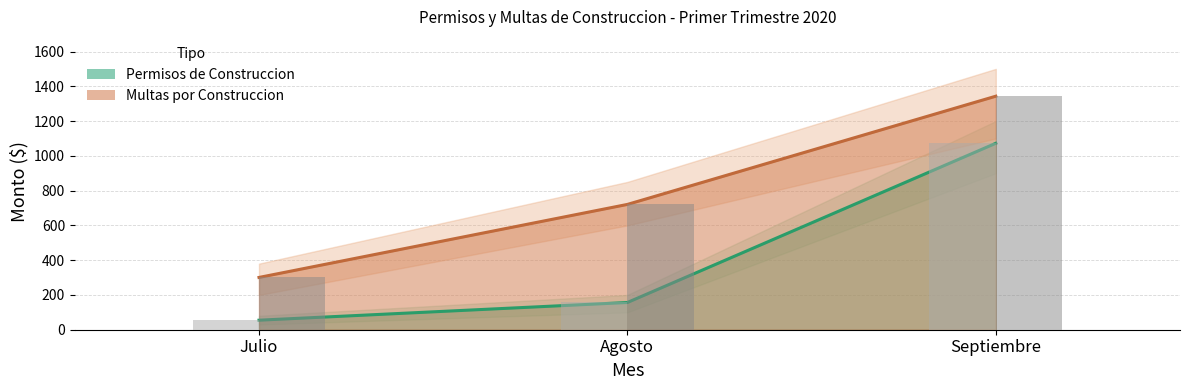

How many bars are there in total?

6